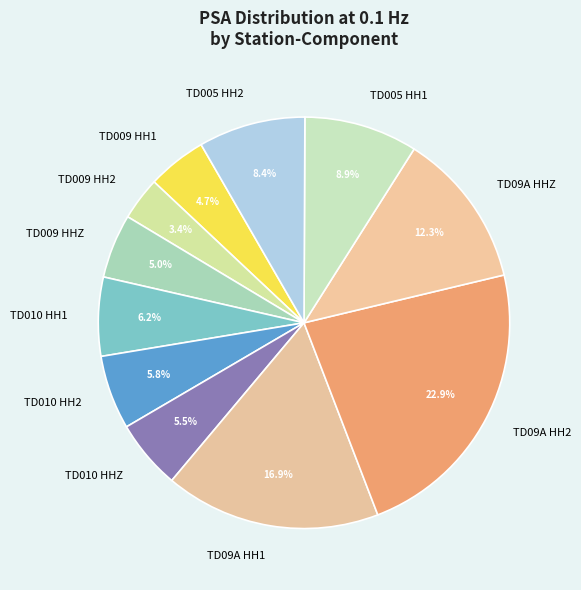

What portion of the pie excludes TD09A HHZ?

87.7%